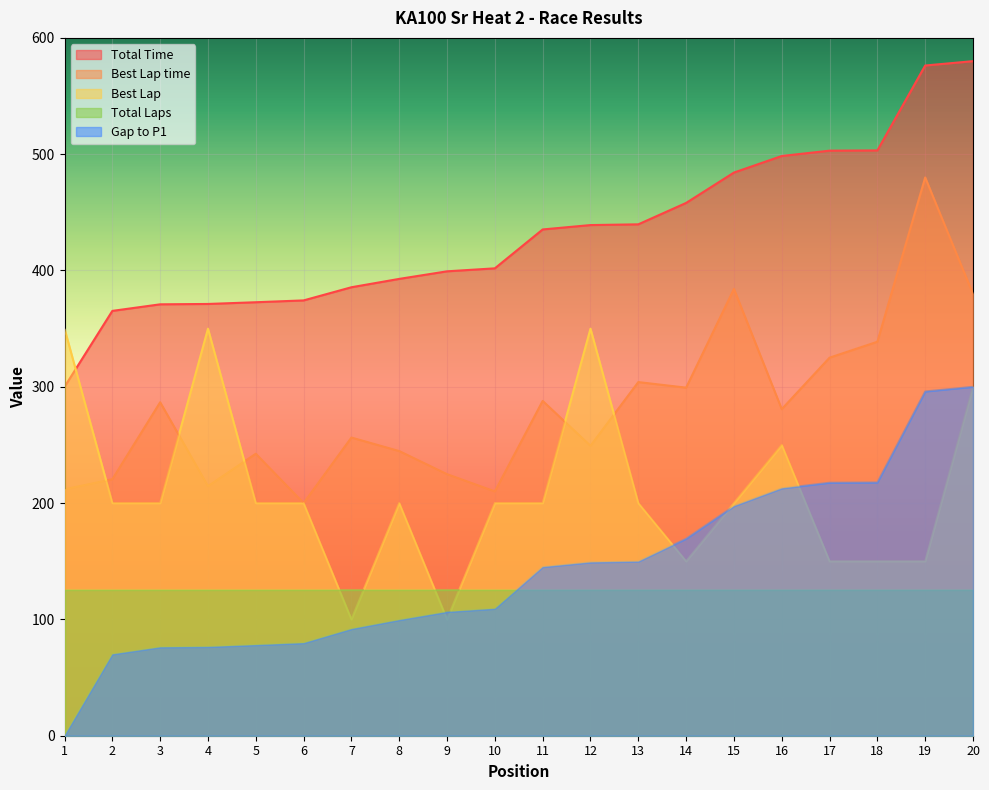

What is the difference between the highest and lowest values at 13?

314.7